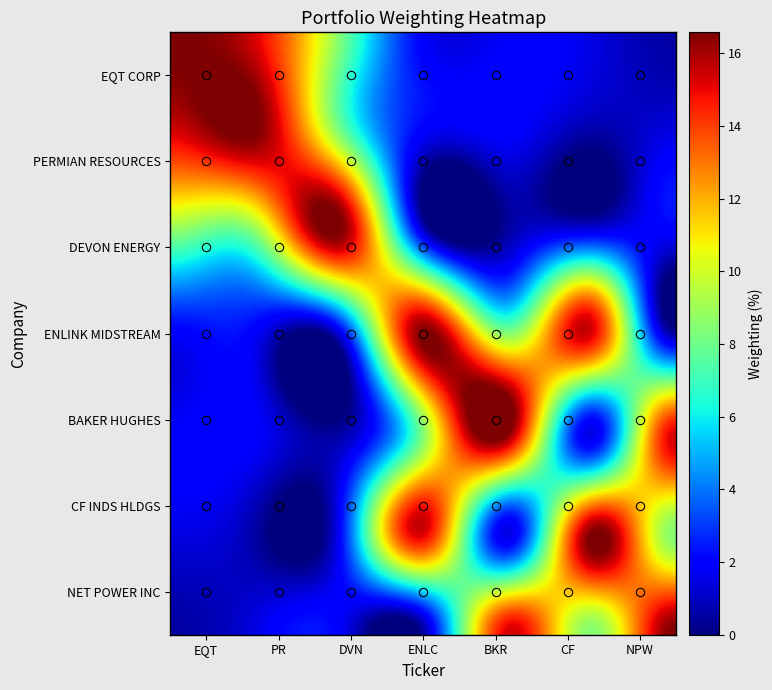

What is the maximum value shown in the chart?

16.6